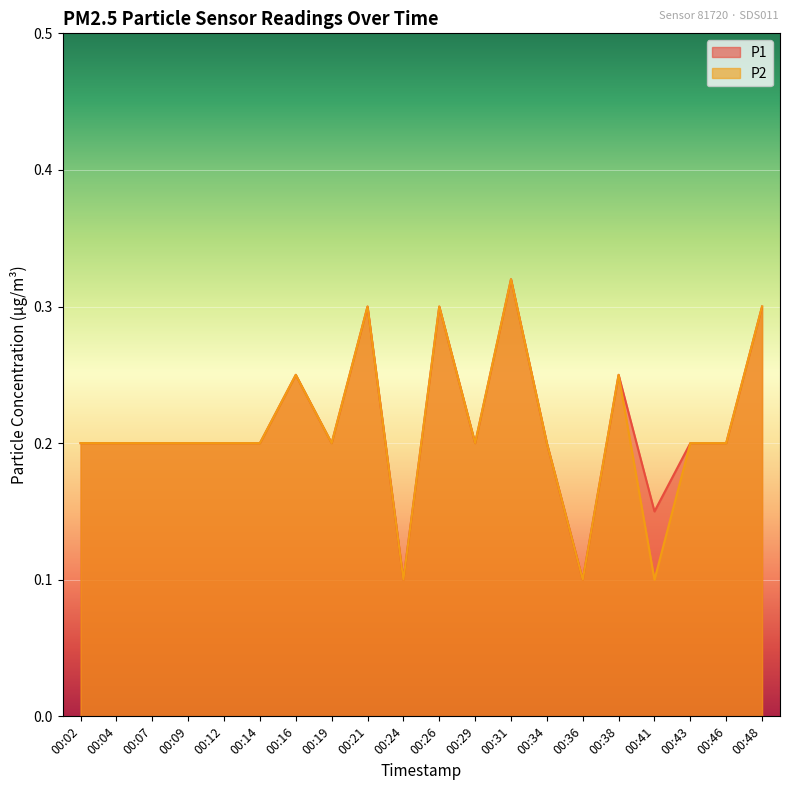

What is the value of the P1 point at the 14th from the left?

0.2